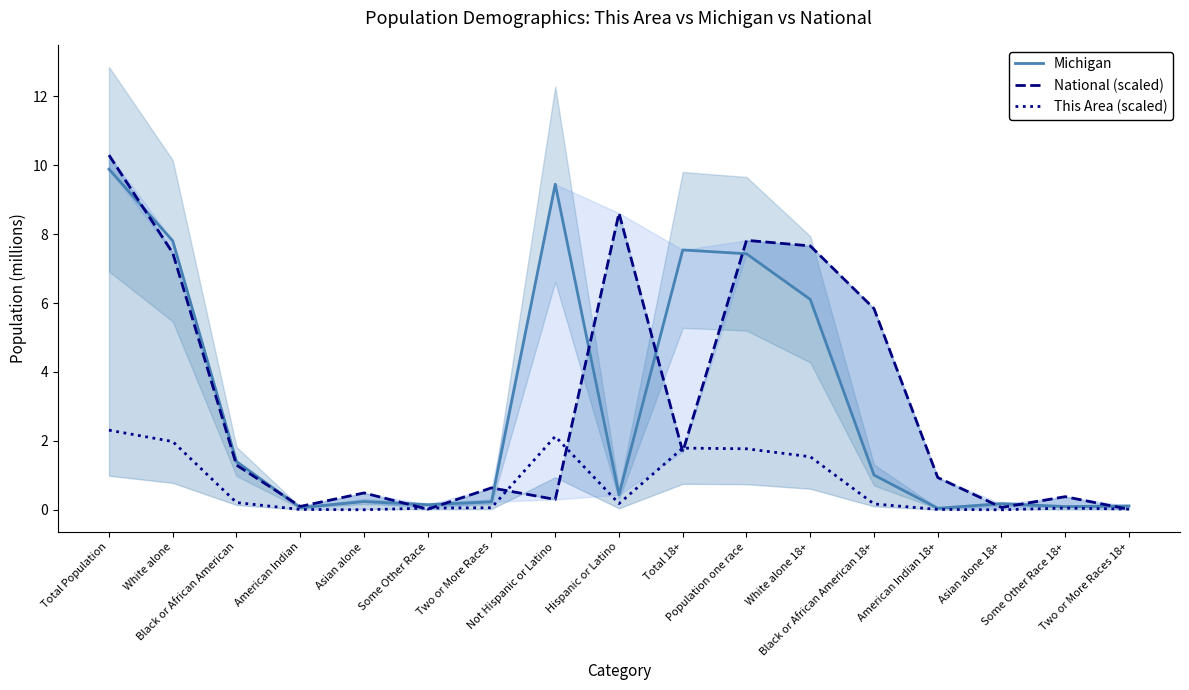

How many distinct data groups are displayed?

3